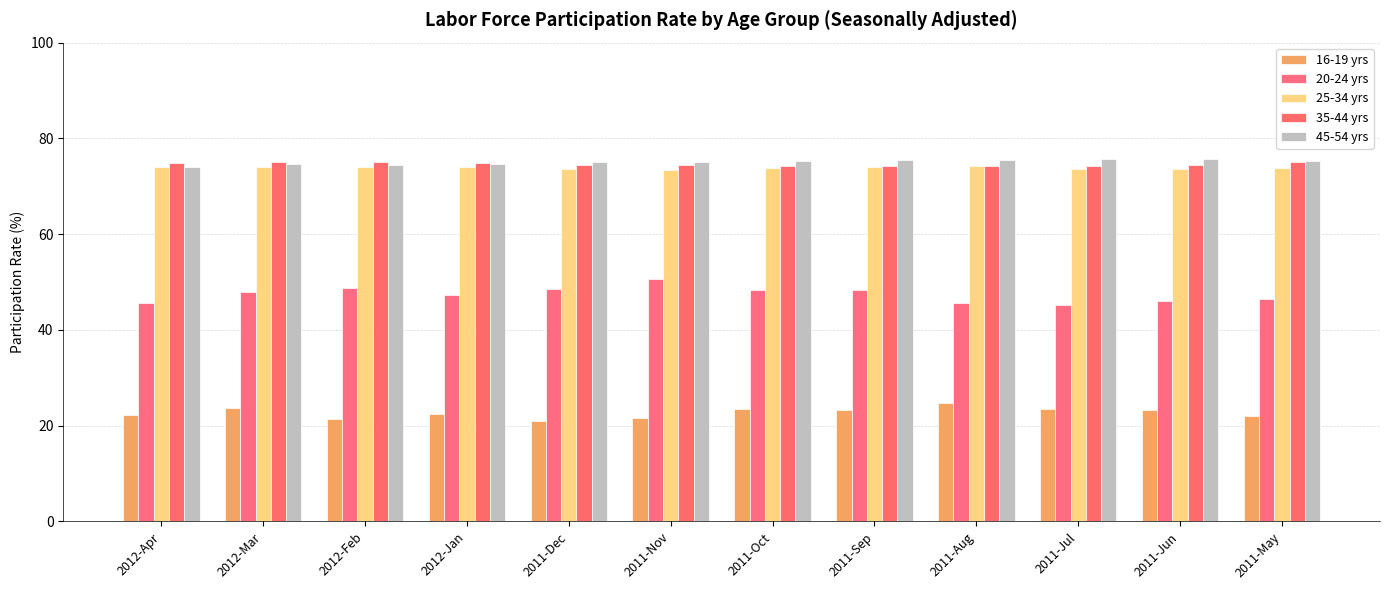

What position from the left is 2011-Dec?

5